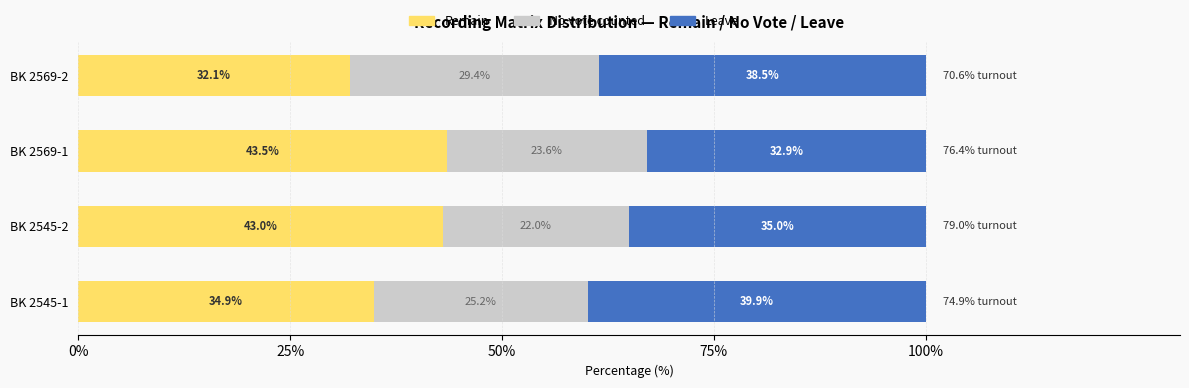

What is the difference between the second highest and second lowest values in the Remain series?

8.1